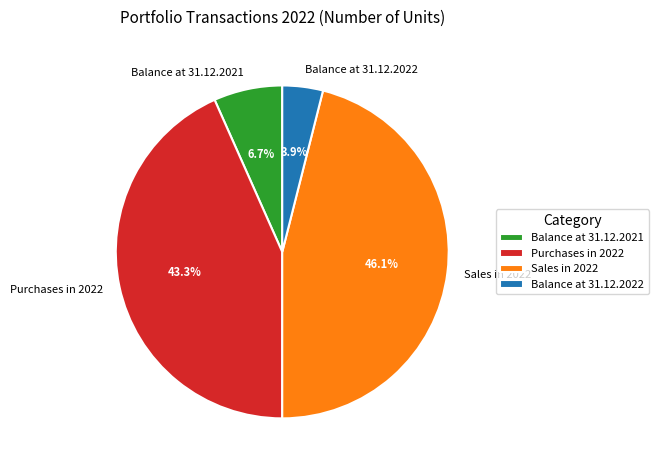

What is the total percentage of Sales in 2022 and Purchases in 2022?

89.4%